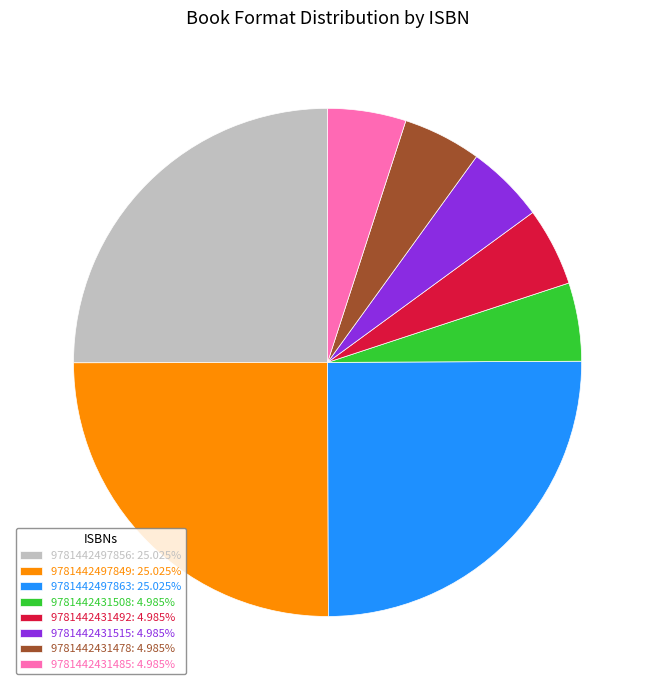

Do 9781442497849: 25.025% and 9781442431492: 4.985% together represent more than half of the pie?

No